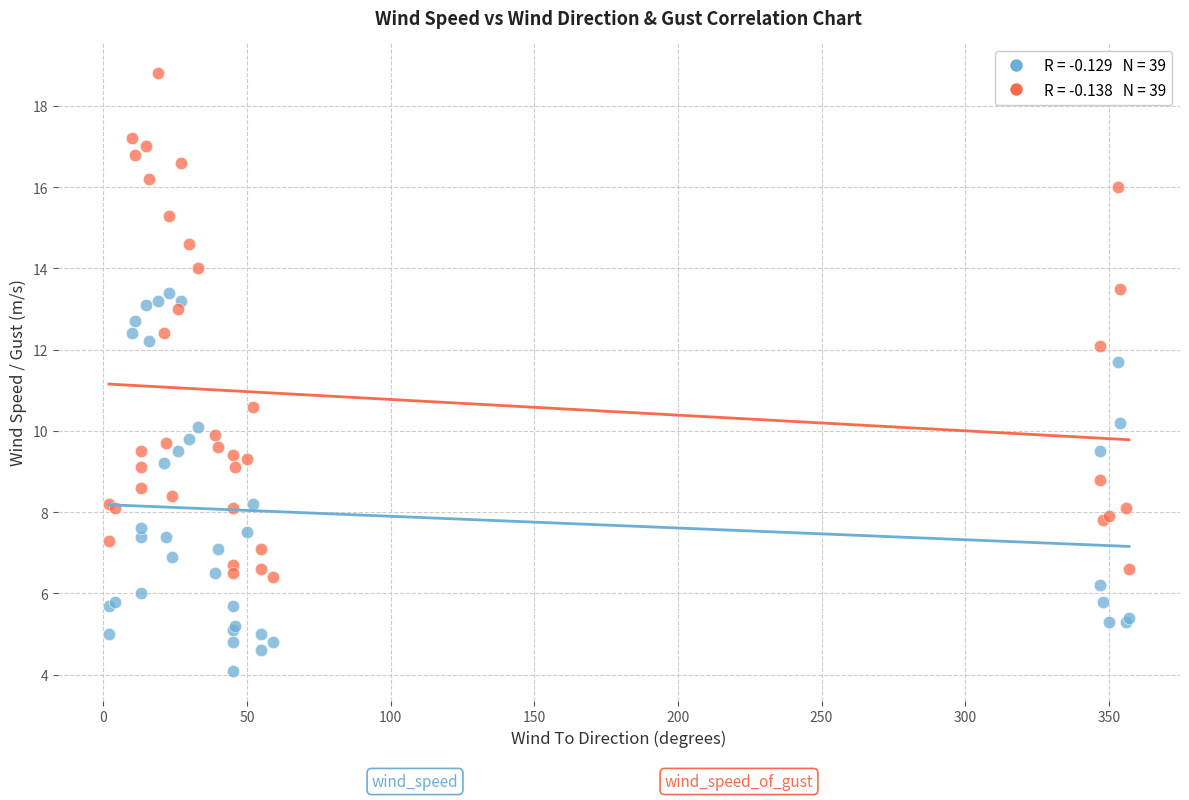

Across all series, what Y value is closest to 11?

10.6